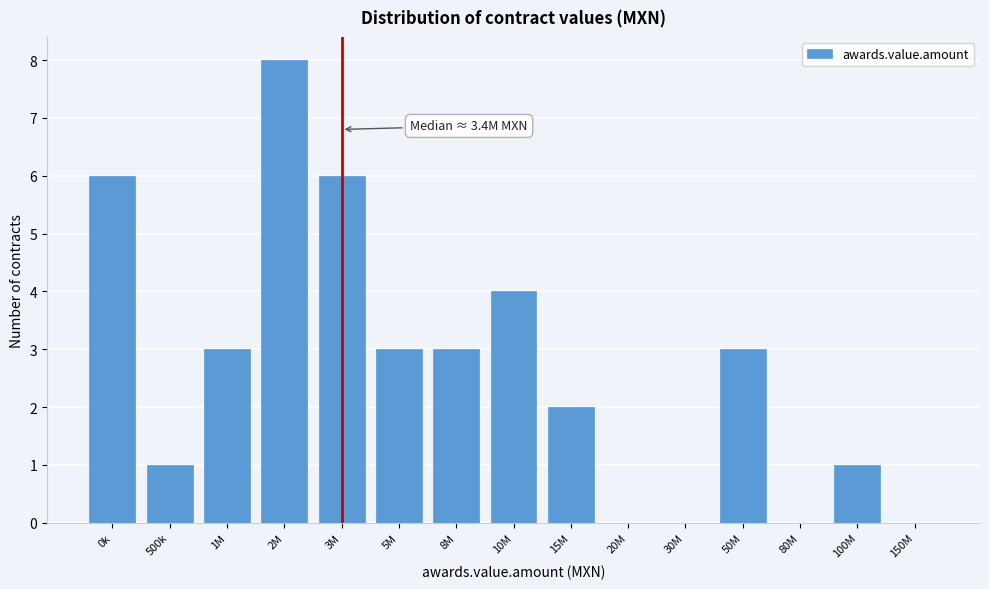

Reading left to right, what are all the values shown in this chart?

0k=6	500k=1	1M=3	2M=8	3M=6	5M=3	8M=3	10M=4	15M=2	20M=0	30M=0	50M=3	80M=0	100M=1	150M=0